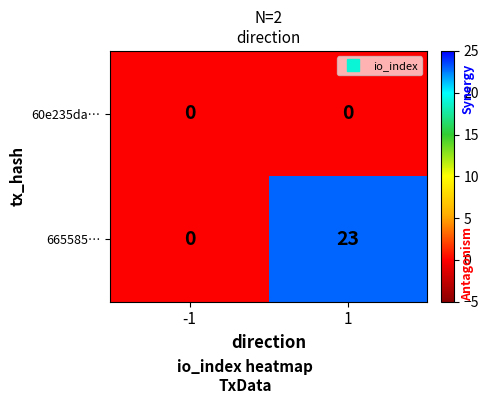

List the series in order of their overall mean, lowest first.

60e235da…, 665585…